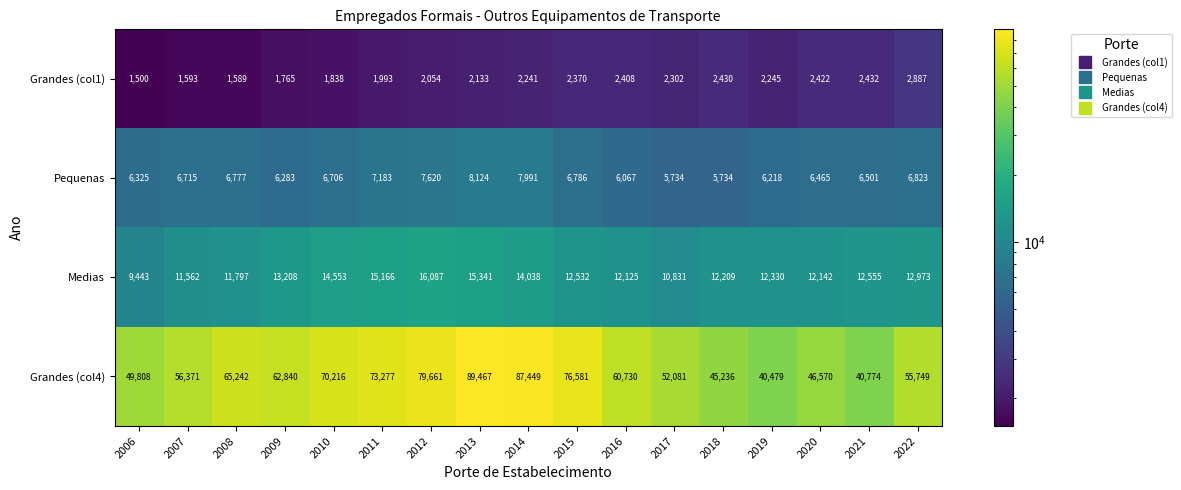

Rank the series at 2019 from highest to lowest value.

Grandes (col4), Medias, Pequenas, Grandes (col1)